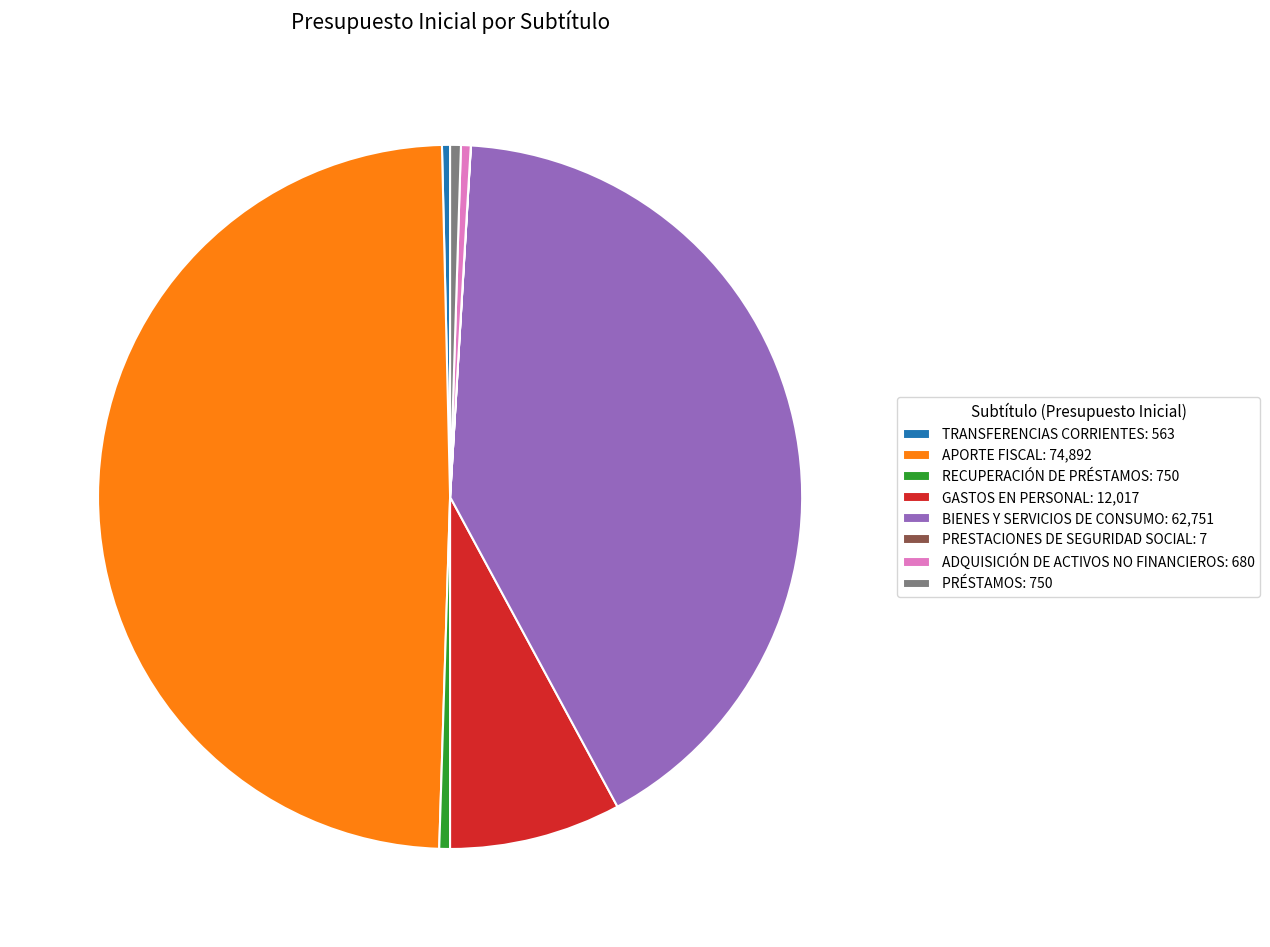

Which slice is the largest?

APORTE FISCAL